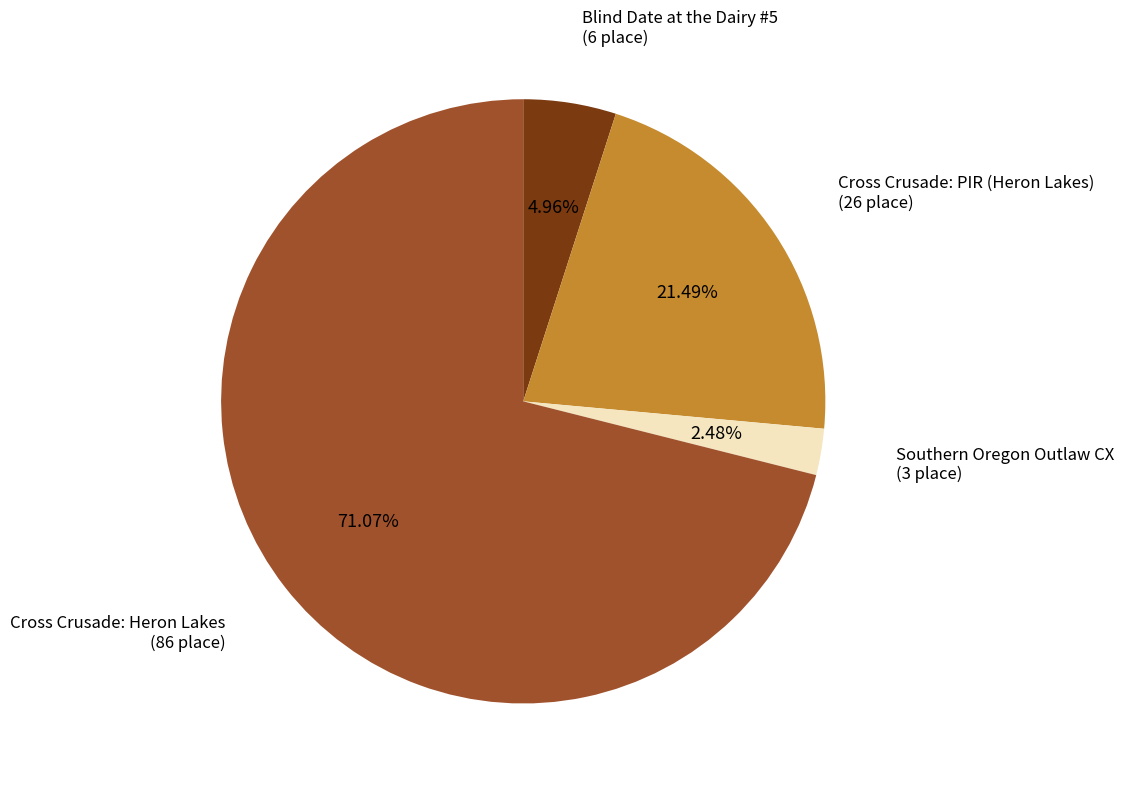

To the nearest percent, what percentage of the pie is Southern Oregon Outlaw CX?

2%